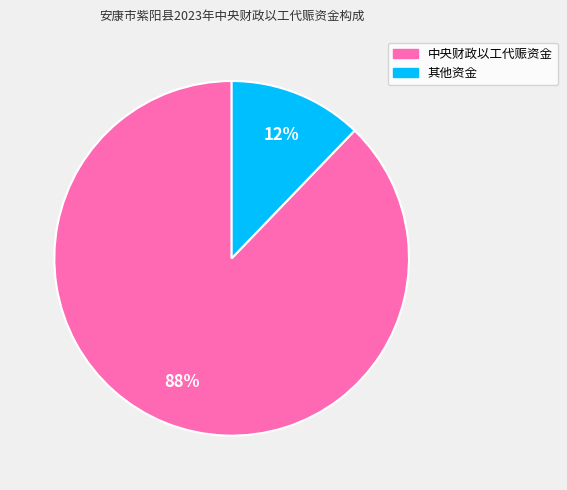

Is there any slice that represents more than half of the pie?

Yes